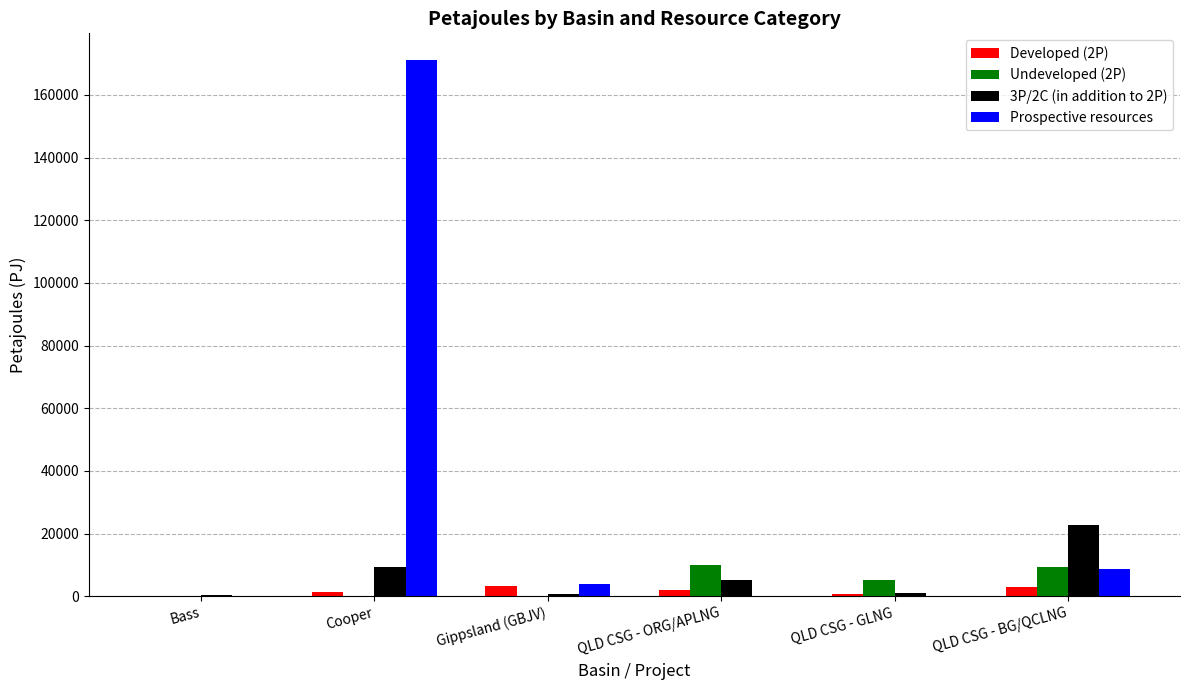

At which label is Prospective resources closest to 85536?

QLD CSG - BG/QCLNG